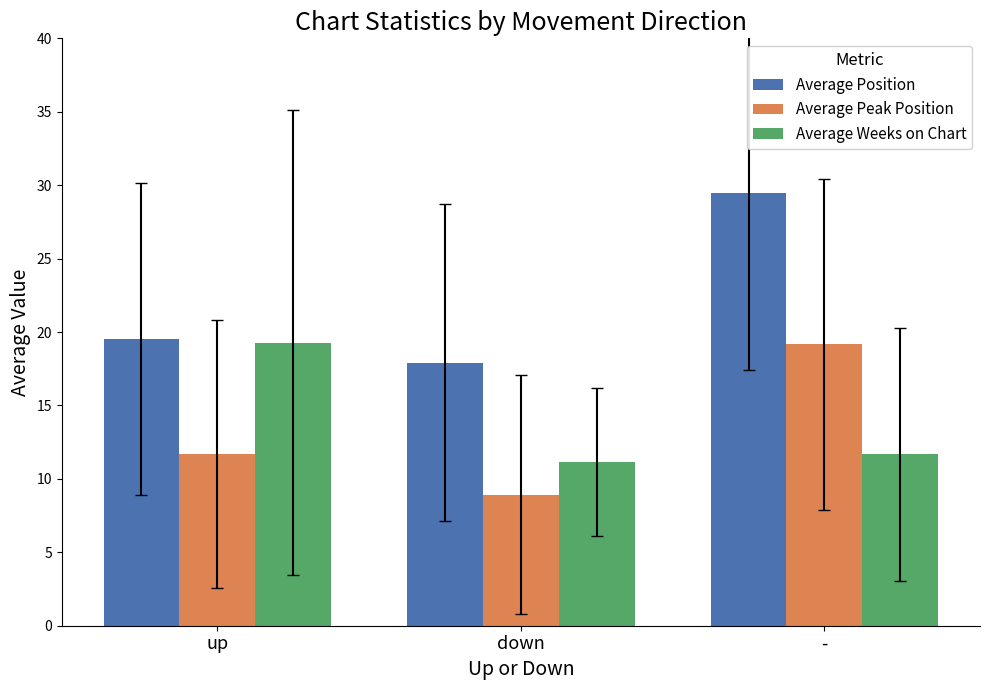

Between down and -, which series saw the biggest shift?

Average Position